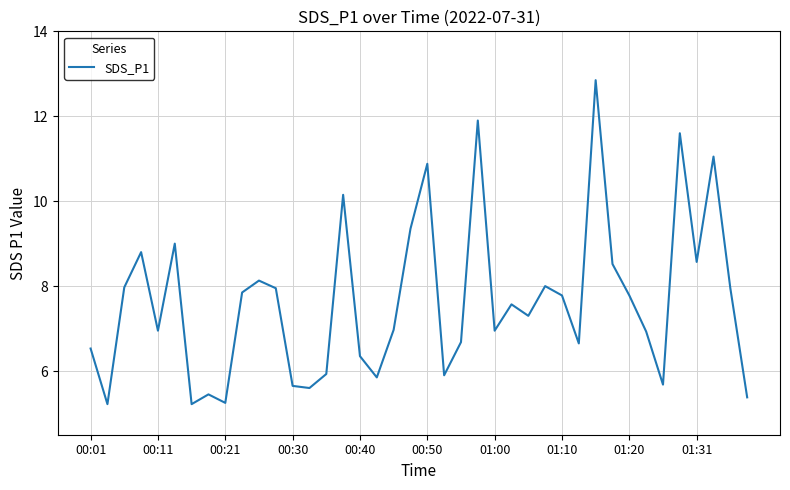

What is the average value?

7.7